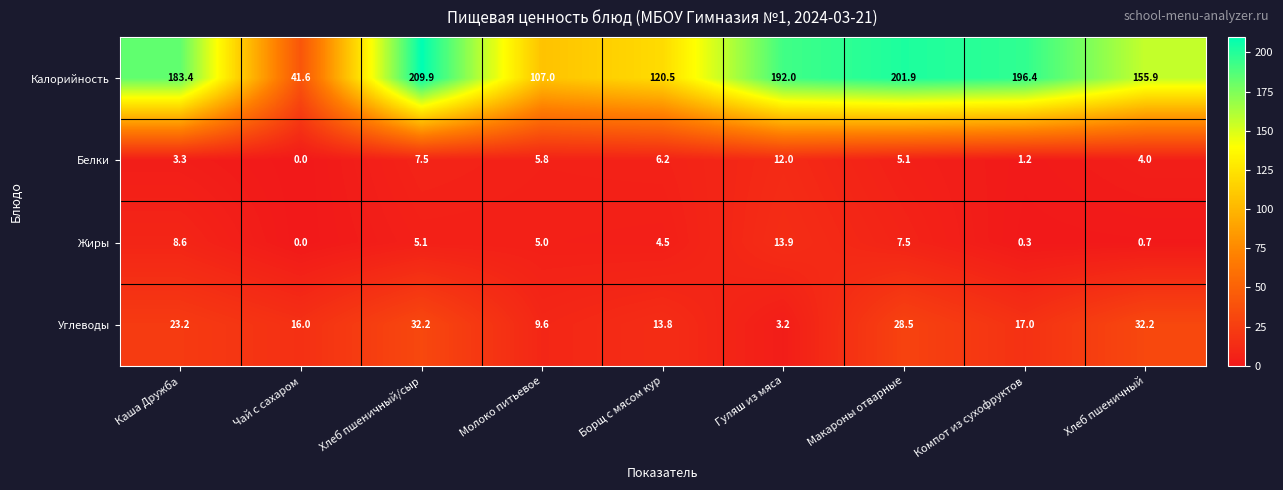

Between Чай с сахаром and Хлеб пшеничный, which series saw the biggest shift?

Калорийность